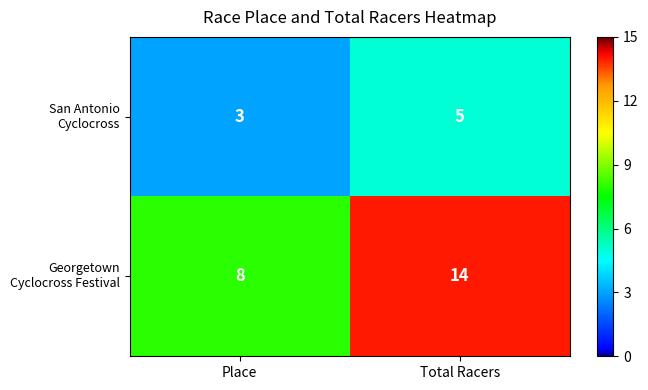

What is the total value across all series at Place?

11